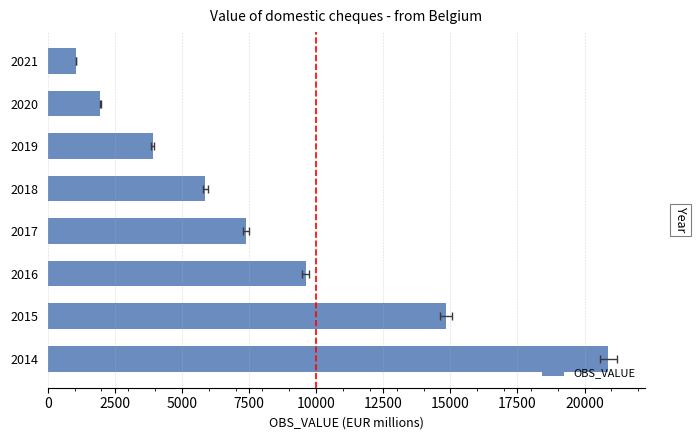

What is the difference between the maximum and minimum values?

19827.1